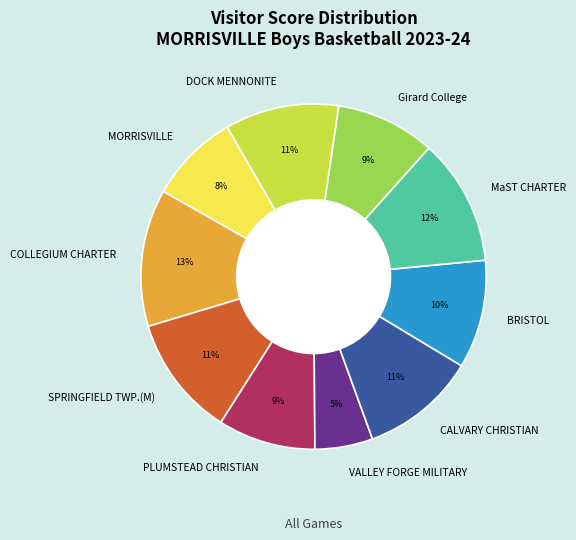

Is SPRINGFIELD TWP.(M) the majority of the pie?

No